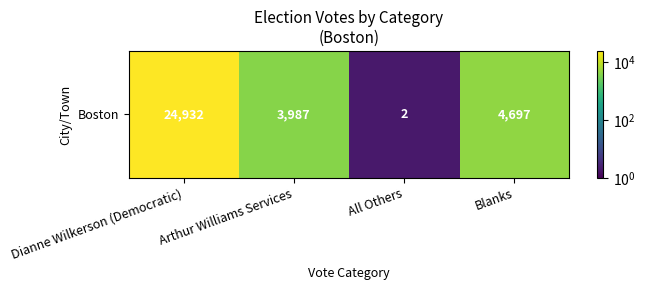

What is the difference between the maximum and minimum values?

24930